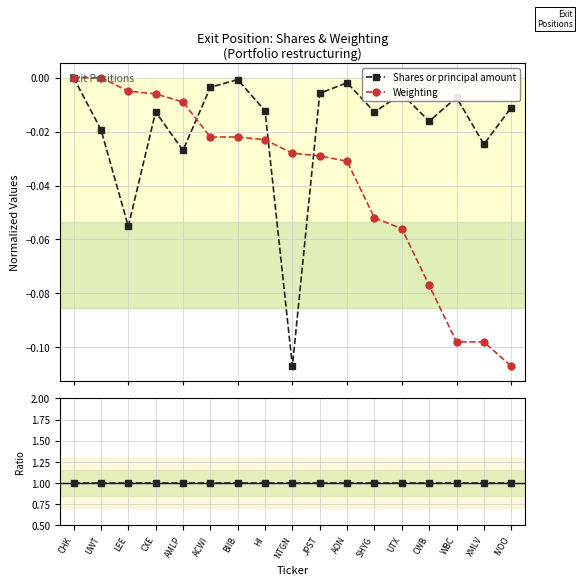

At CHK, list the series in order from largest to smallest.

Ratio to baseline, Shares or principal amount, Weighting